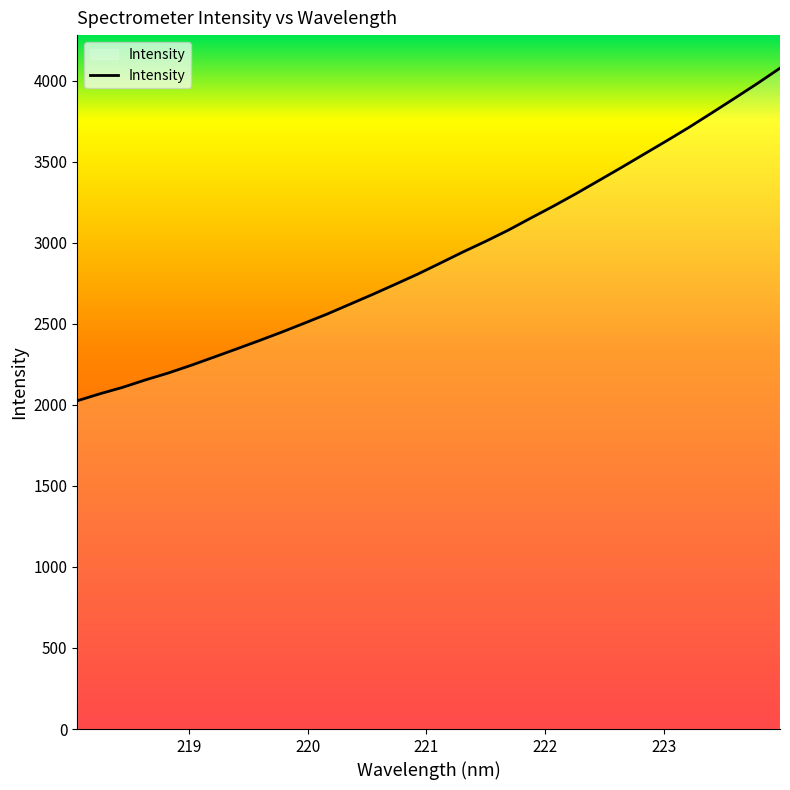

How many lines are shown in the chart?

1